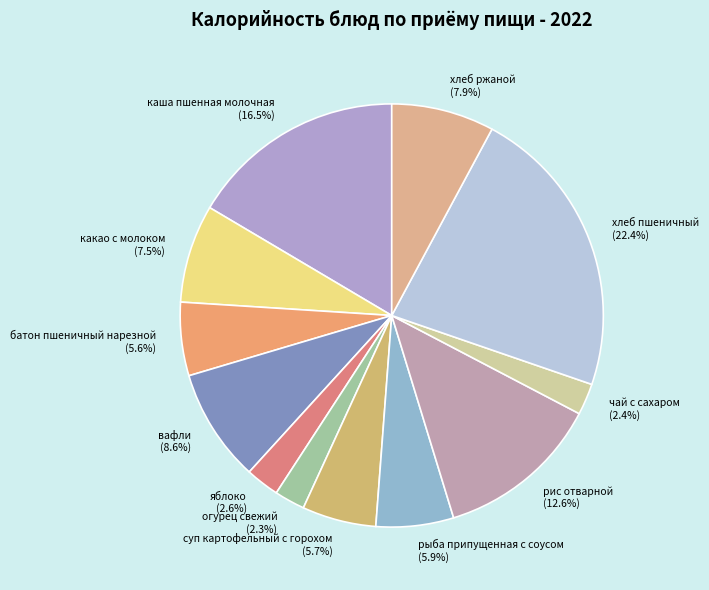

What portion of the pie excludes рис отварной?

87.4%